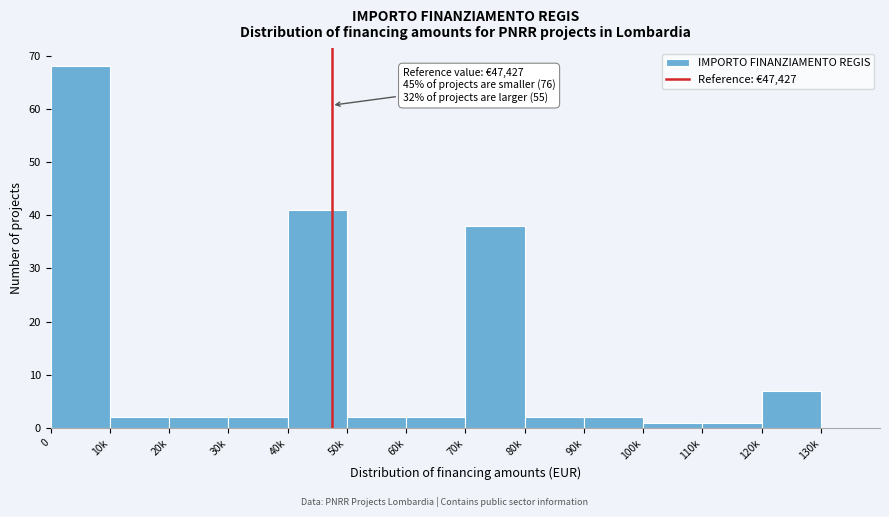

Reading left to right, transcribe all the data shown in this chart.

0=68	10k=2	20k=2	30k=2	40k=41	50k=2	60k=2	70k=38	80k=2	90k=2	100k=1	110k=1	120k=7	130k=0